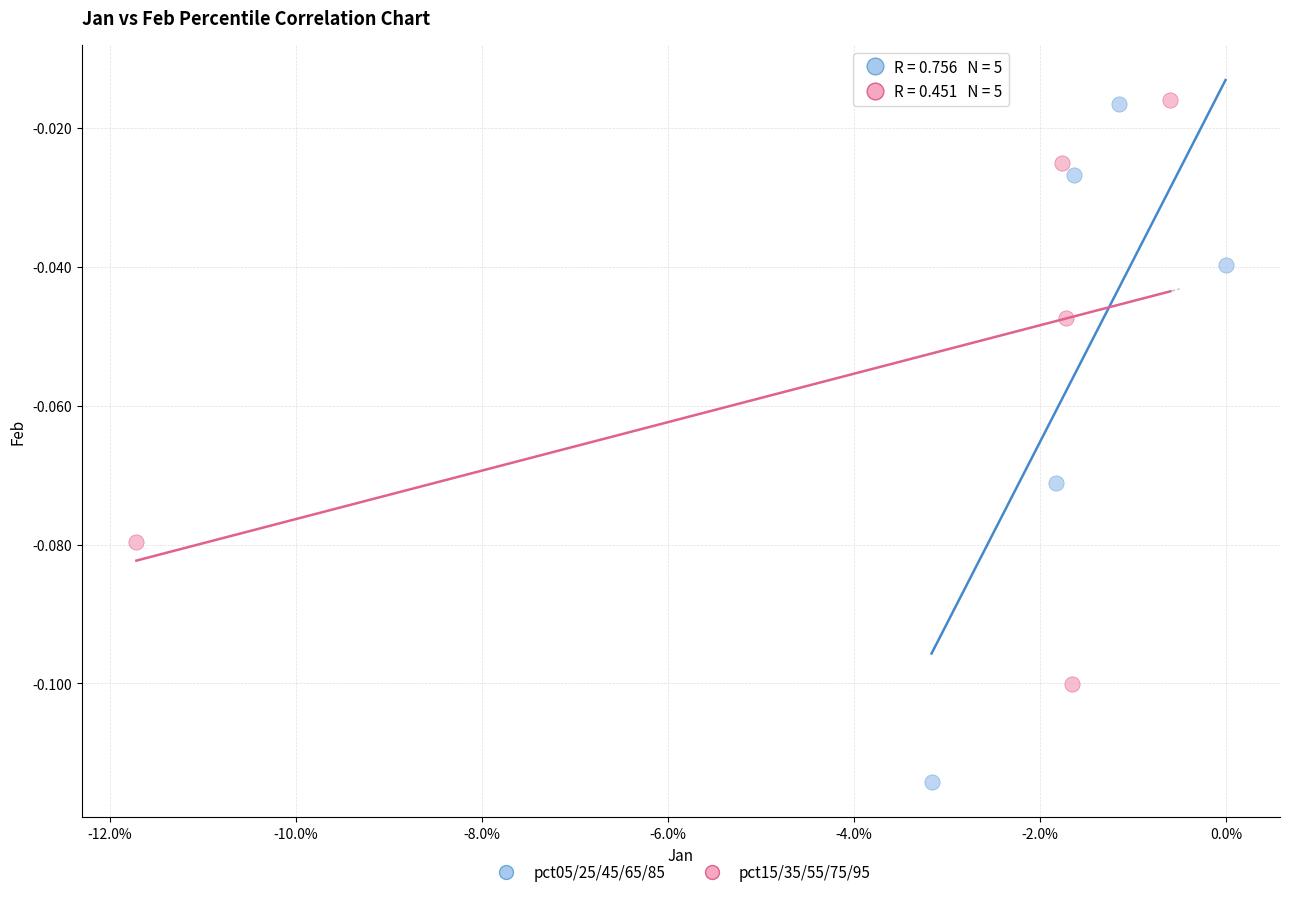

Which series has the largest Y range (max minus min)?

pct05/25/45/65/85